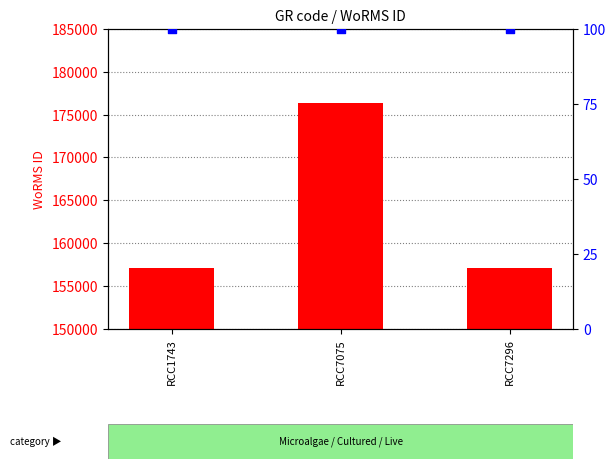

What is the total value across all series at RCC7296?

157159